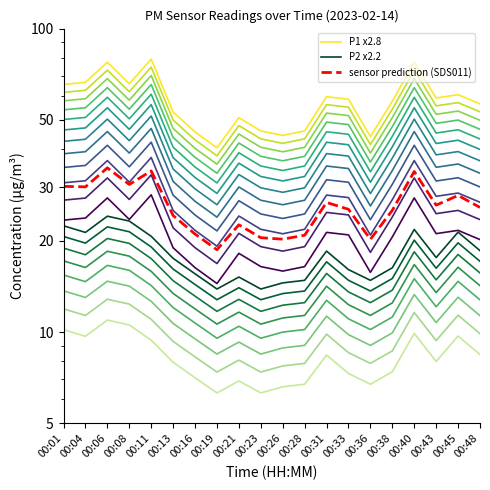

Reading left to right, list all the values displayed in this chart.

P1 x2.8: 00:01=65.5	00:04=66.5	00:06=77.5	00:08=65.8	00:11=79.3	00:13=53.1	00:16=45.6	00:19=40.5	00:21=50.9	00:23=46.0	00:26=44.5	00:28=46.0	00:31=59.6	00:33=58.5	00:36=44.0	00:38=57.6	00:40=77.5	00:43=59.1	00:45=60.6	00:48=56.5
P2 x2.2: 00:01=22.4	00:04=21.3	00:06=24.1	00:08=23.2	00:11=20.7	00:13=17.5	00:16=15.6	00:19=13.9	00:21=15.2	00:23=13.9	00:26=14.5	00:28=14.8	00:31=18.5	00:33=16.1	00:36=14.8	00:38=16.3	00:40=21.8	00:43=17.6	00:45=21.3	00:48=18.5
sensor prediction (SDS011): 00:01=30.2	00:04=30.1	00:06=34.8	00:08=30.6	00:11=34.0	00:13=24.2	00:16=21.0	00:19=18.7	00:21=22.6	00:23=20.5	00:26=20.2	00:28=20.8	00:31=26.7	00:33=25.4	00:36=20.2	00:38=25.2	00:40=33.8	00:43=26.2	00:45=28.2	00:48=25.7